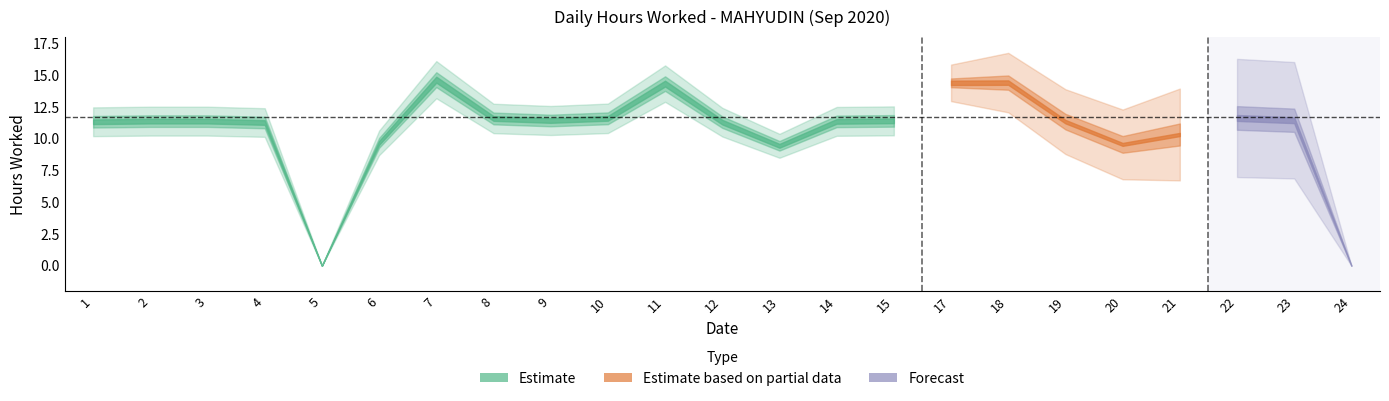

What is the change in value from 7 to 21?

-4.3